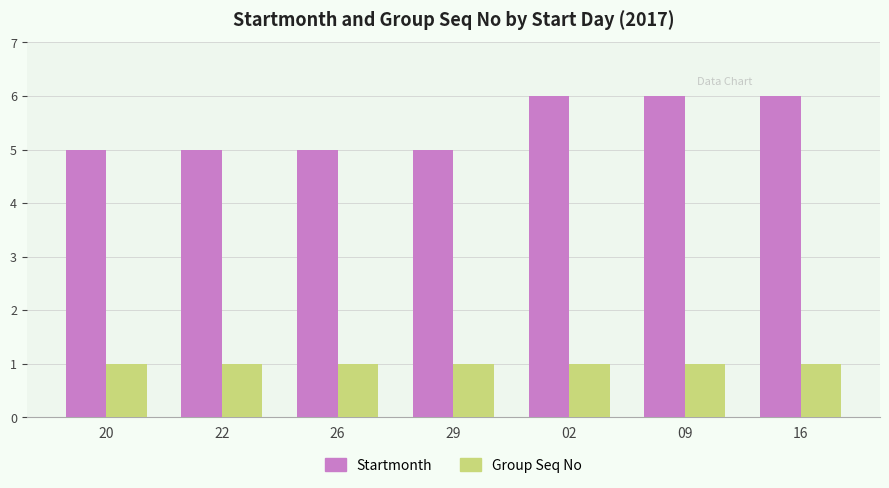

What is the total value across all series at 29?

6